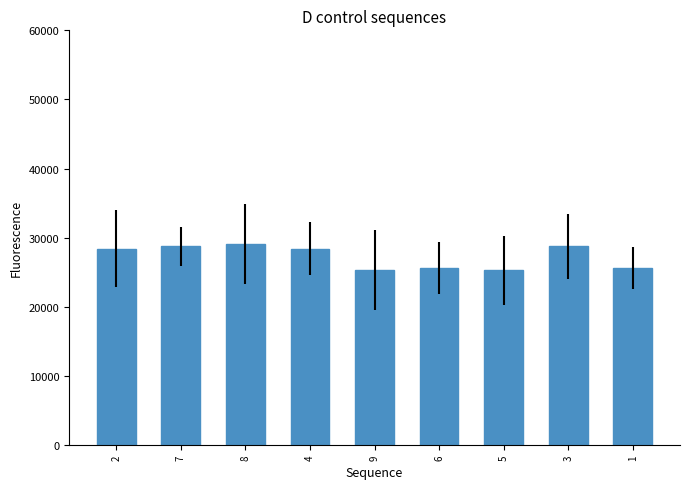

What is the change in value from 8 to 9?

-3750.0